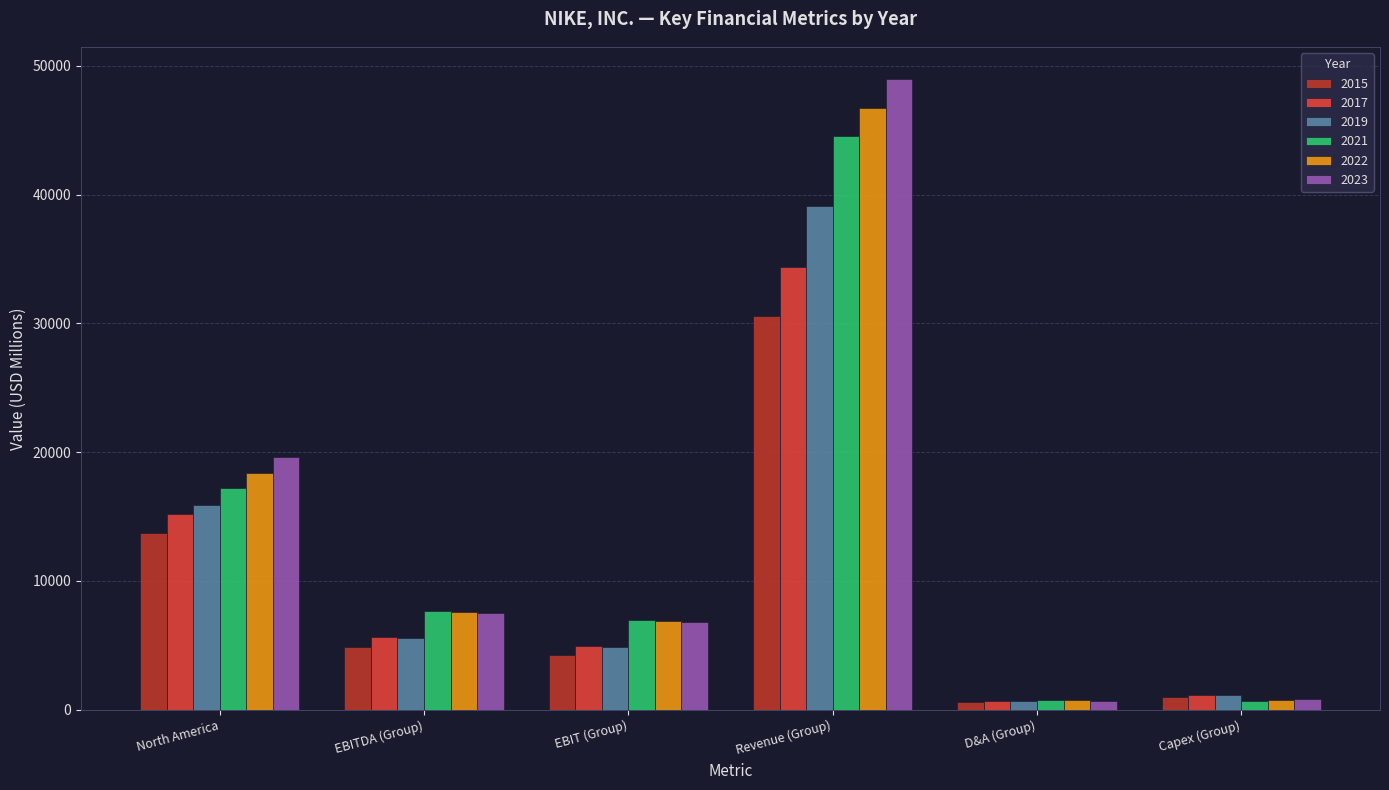

What is the average value of the 2015 series?

9164